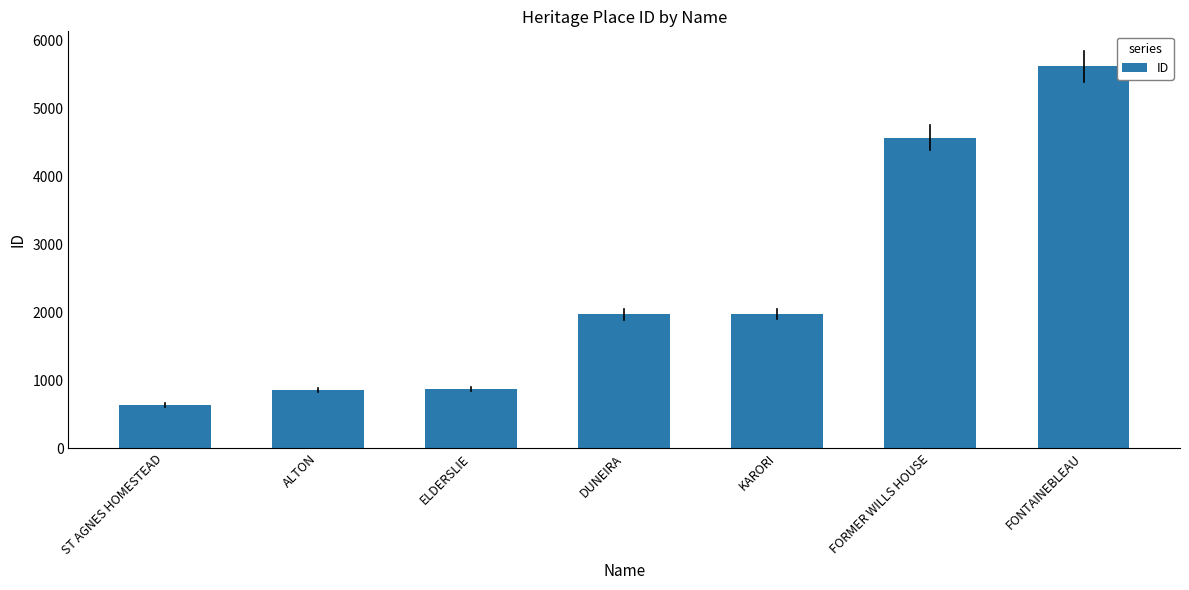

The chart shows a value of 2566 at FONTAINEBLEAU. True or false?

False